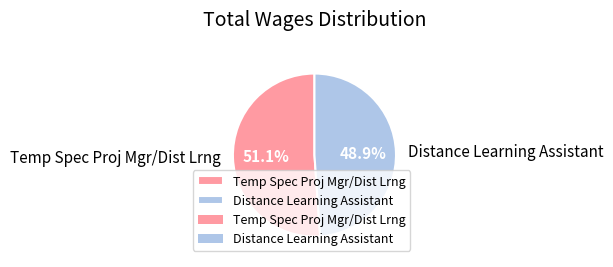

To the nearest percent, what is the difference between the Distance Learning Assistant and Temp Spec Proj Mgr/Dist Lrng slice percentages?

2%